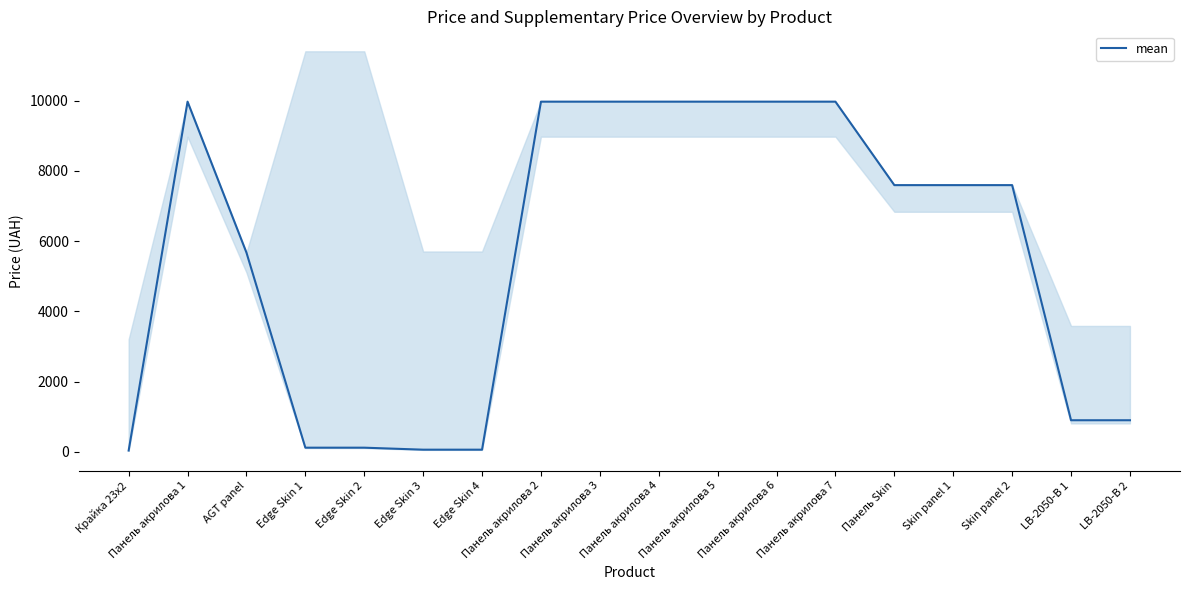

What is the minimum value shown in the chart?

32.0